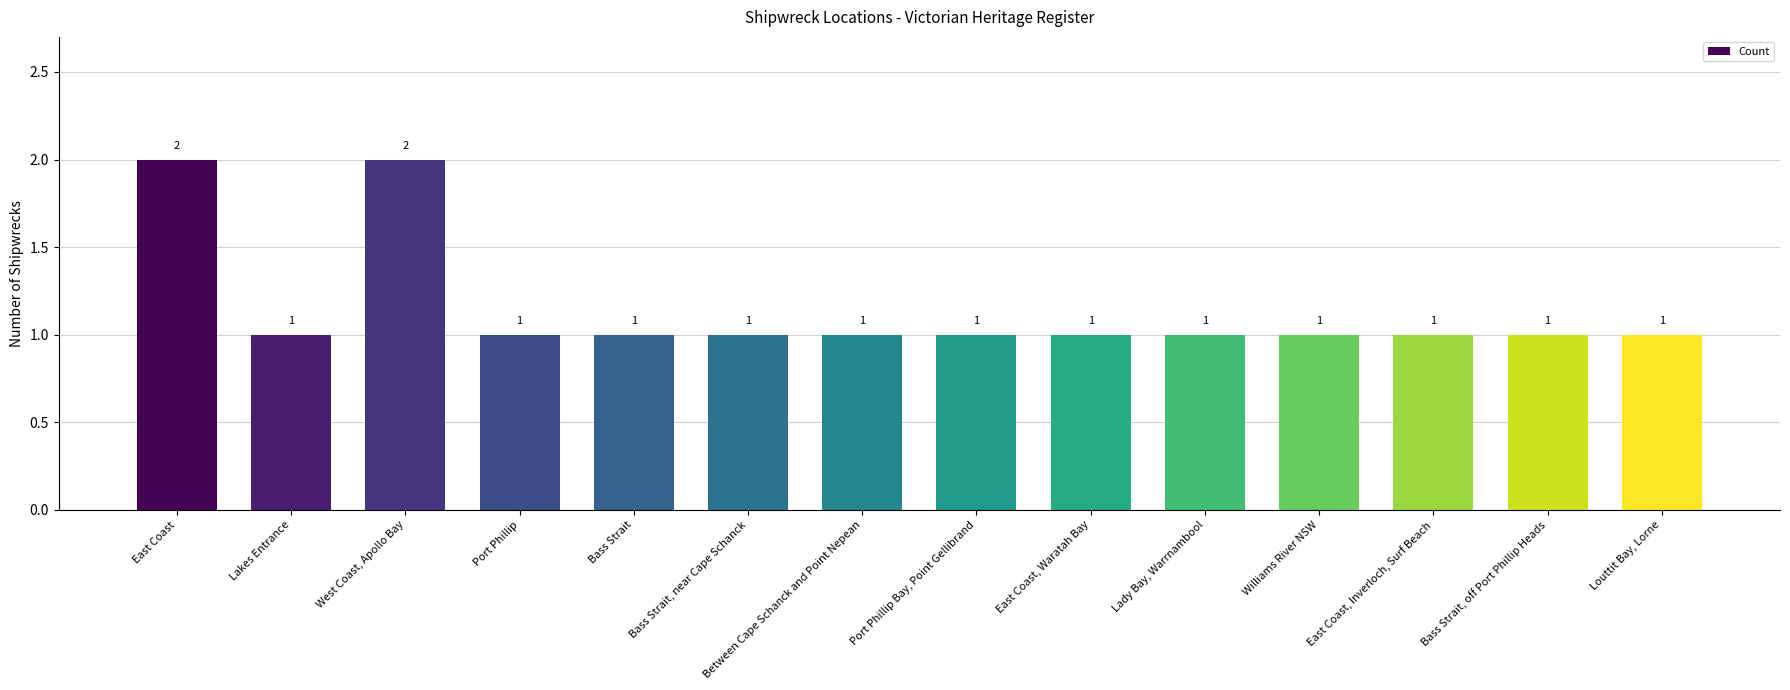

Reading left to right, transcribe all the data shown in this chart.

East Coast=2	Lakes Entrance=1	West Coast, Apollo Bay=2	Port Phillip=1	Bass Strait=1	Bass Strait, near Cape Schanck=1	Between Cape Schanck and Point Nepean=1	Port Phillip Bay, Point Gellibrand=1	East Coast, Waratah Bay=1	Lady Bay, Warrnambool=1	Williams River NSW=1	East Coast, Inverloch, Surf Beach=1	Bass Strait, off Port Phillip Heads=1	Louttit Bay, Lorne=1